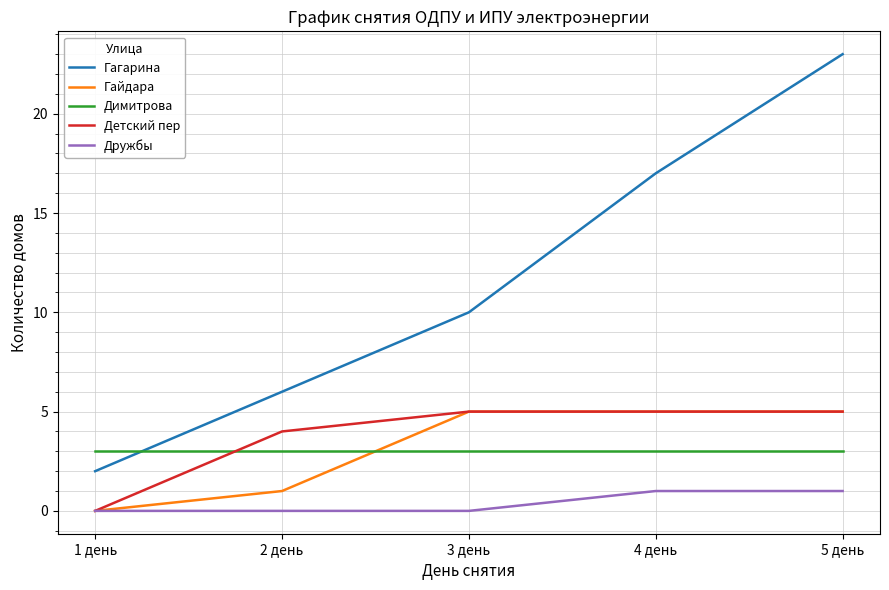

True or false: Детский пер and Гагарина cross at least once.

False